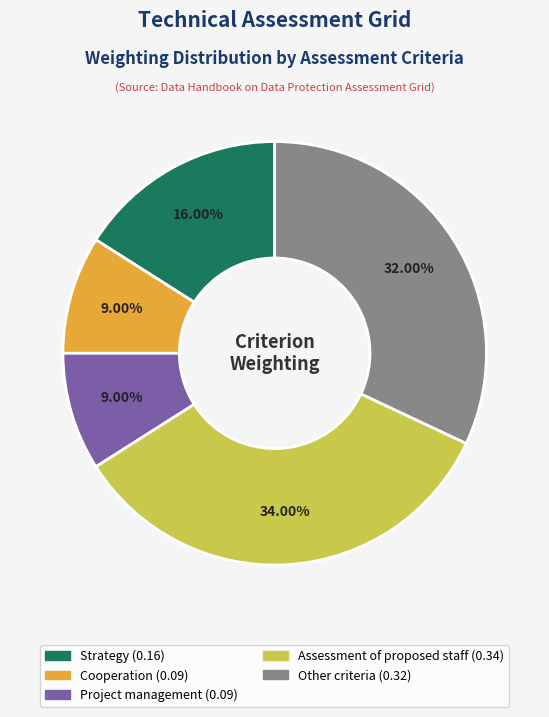

Is there a majority slice in this chart?

No